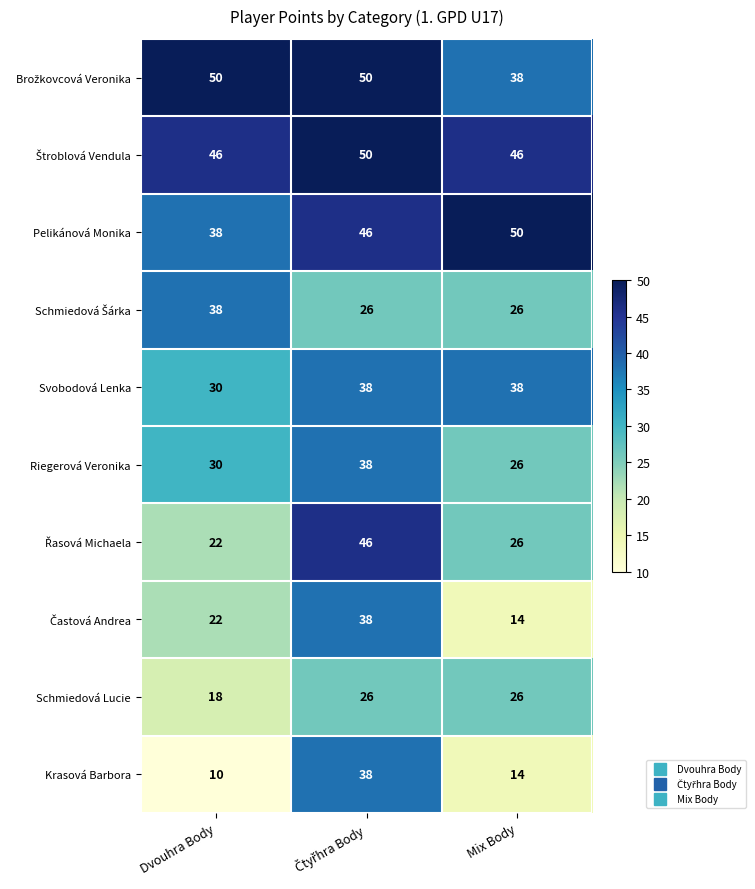

What is the minimum value shown in the chart?

10